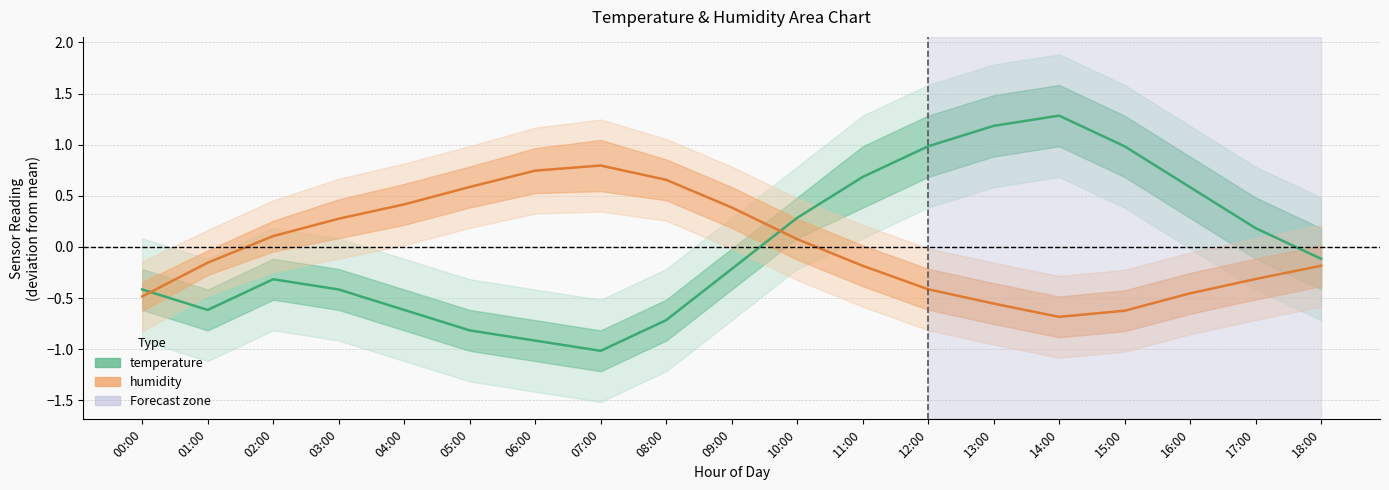

Does the chart display data point markers on the line(s)?

No